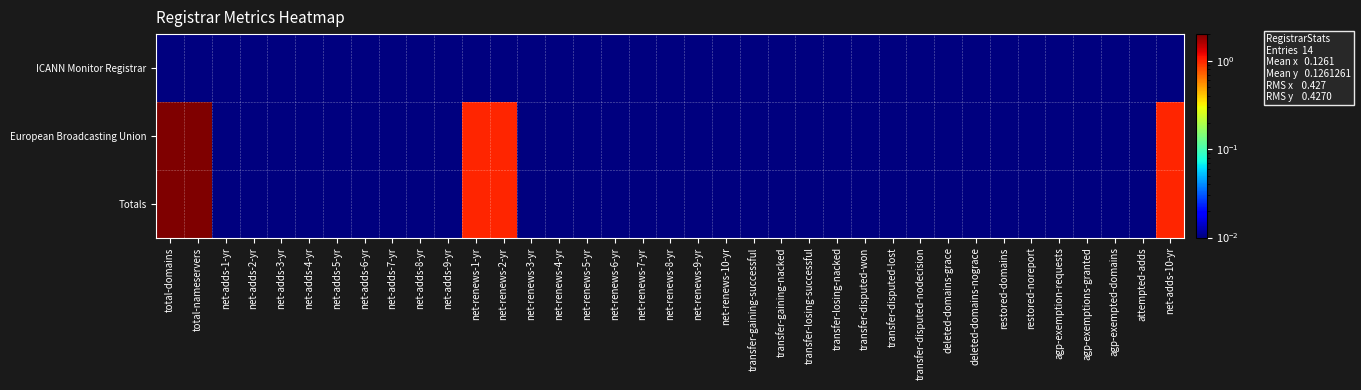

Which label corresponds to the smallest value in the chart?

total-domains